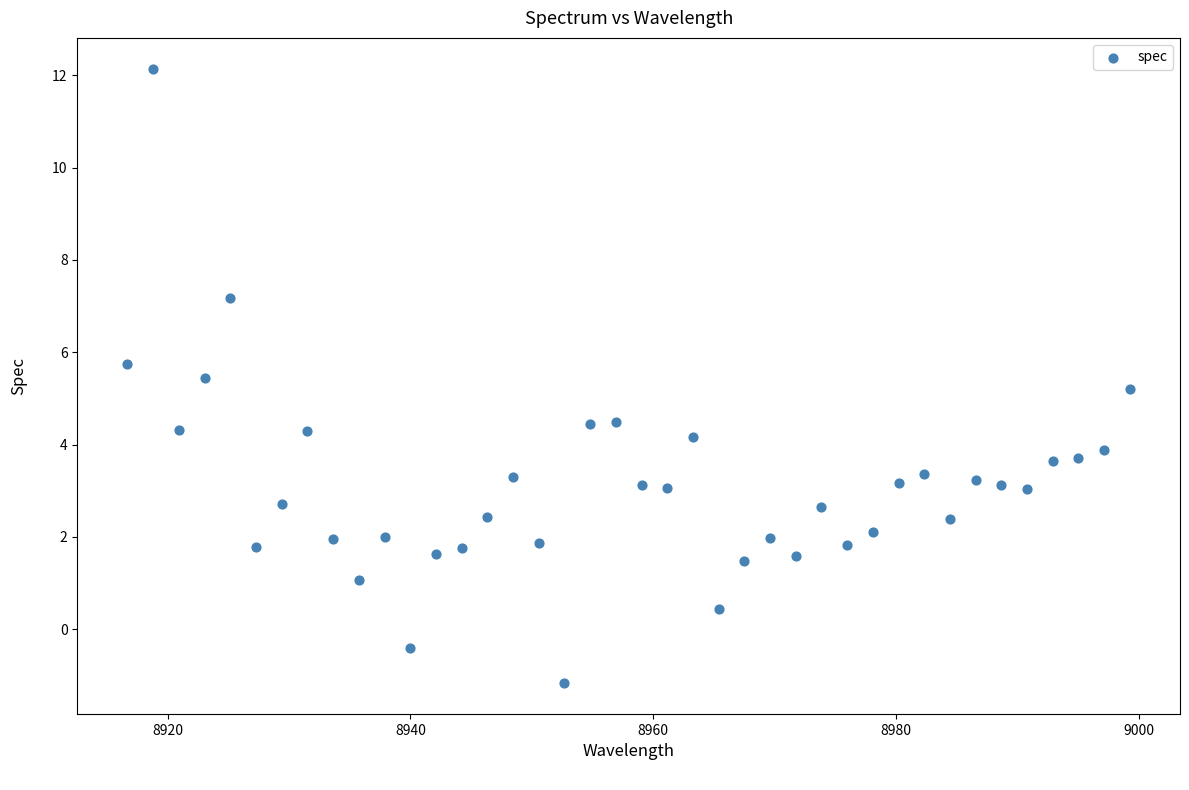

What Y value in the scatter plot is closest to 5?

5.2